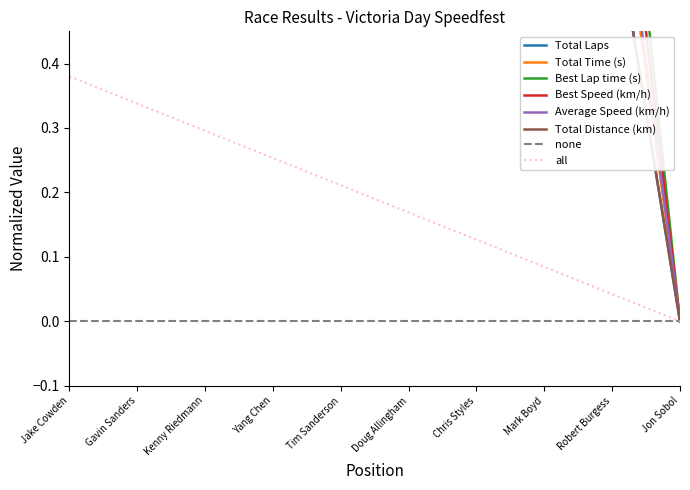

How many data points in Average Speed (km/h) are above 0?

9